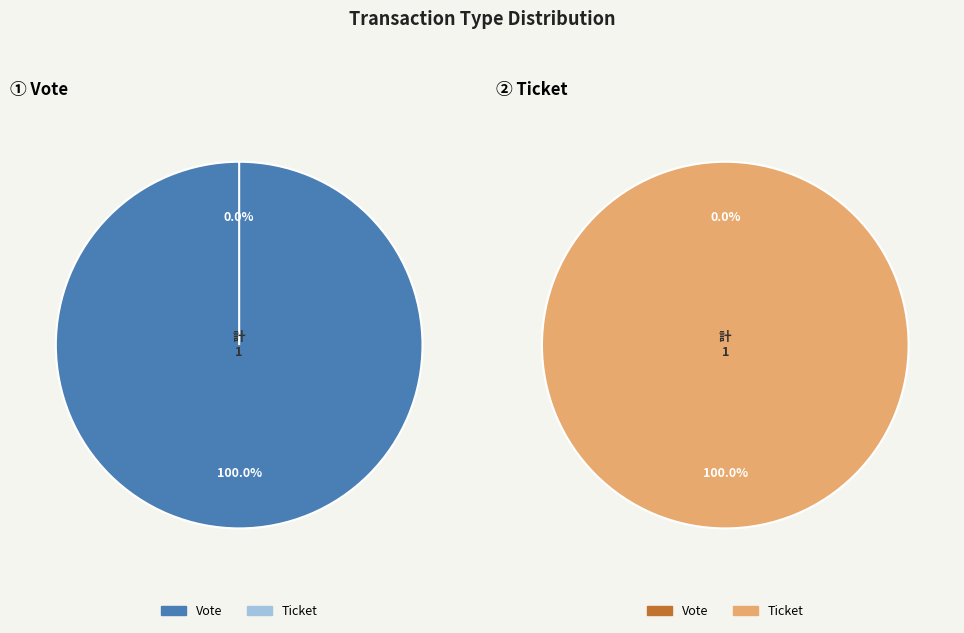

To the nearest percent, what percentage of the pie is Vote?

100%